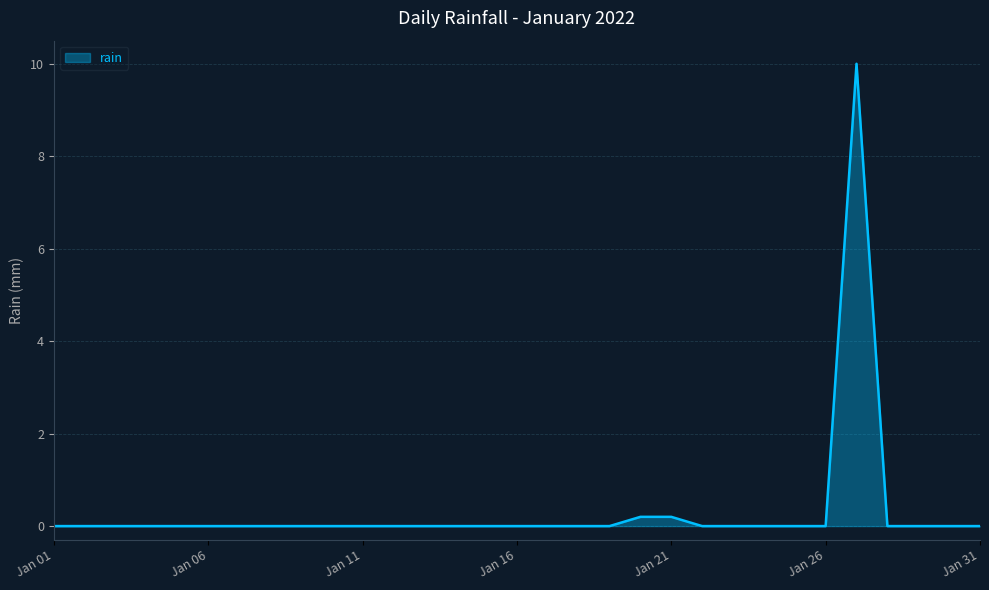

What is the difference between the maximum and minimum values?

10.0